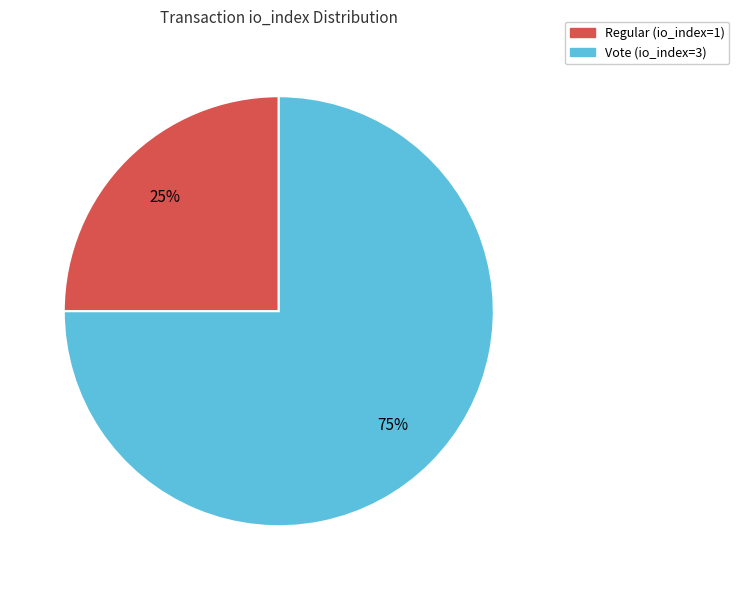

Do Vote (io_index=3) and Regular (io_index=1) together represent more than half of the pie?

Yes